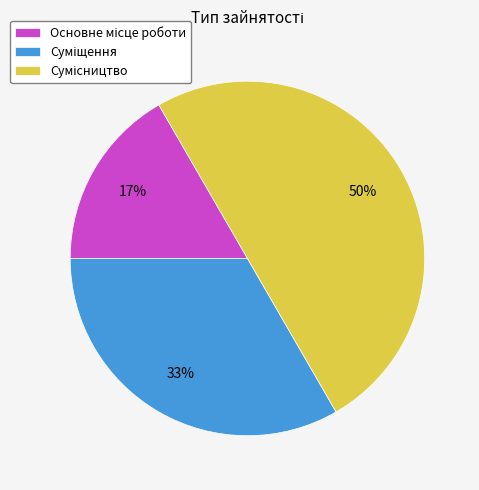

To the nearest percent, what is the average slice percentage?

33%